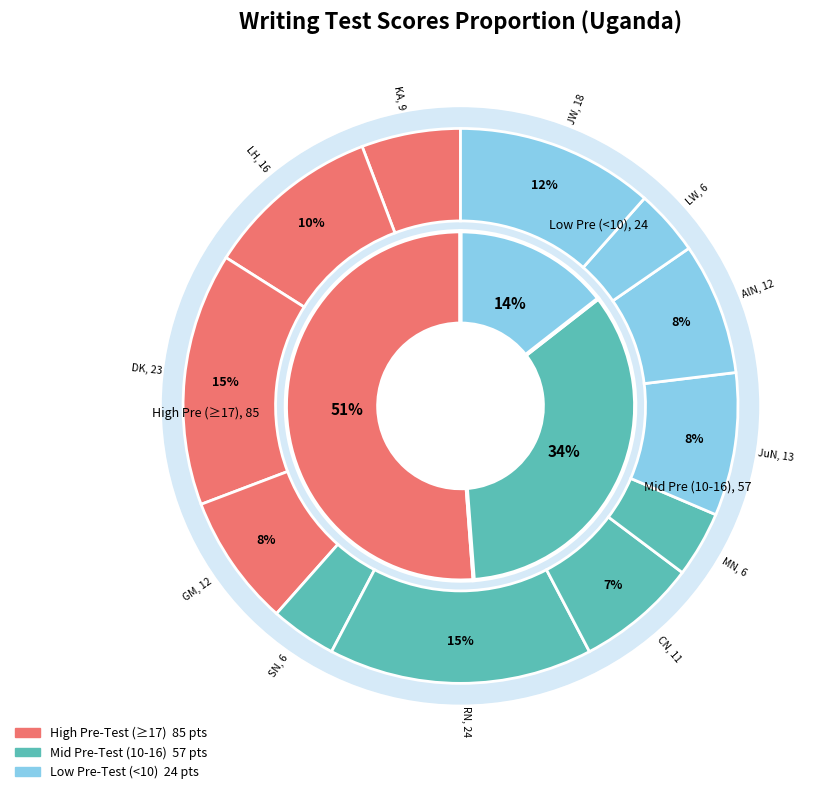

Does 11 account for over 50% of the chart?

No